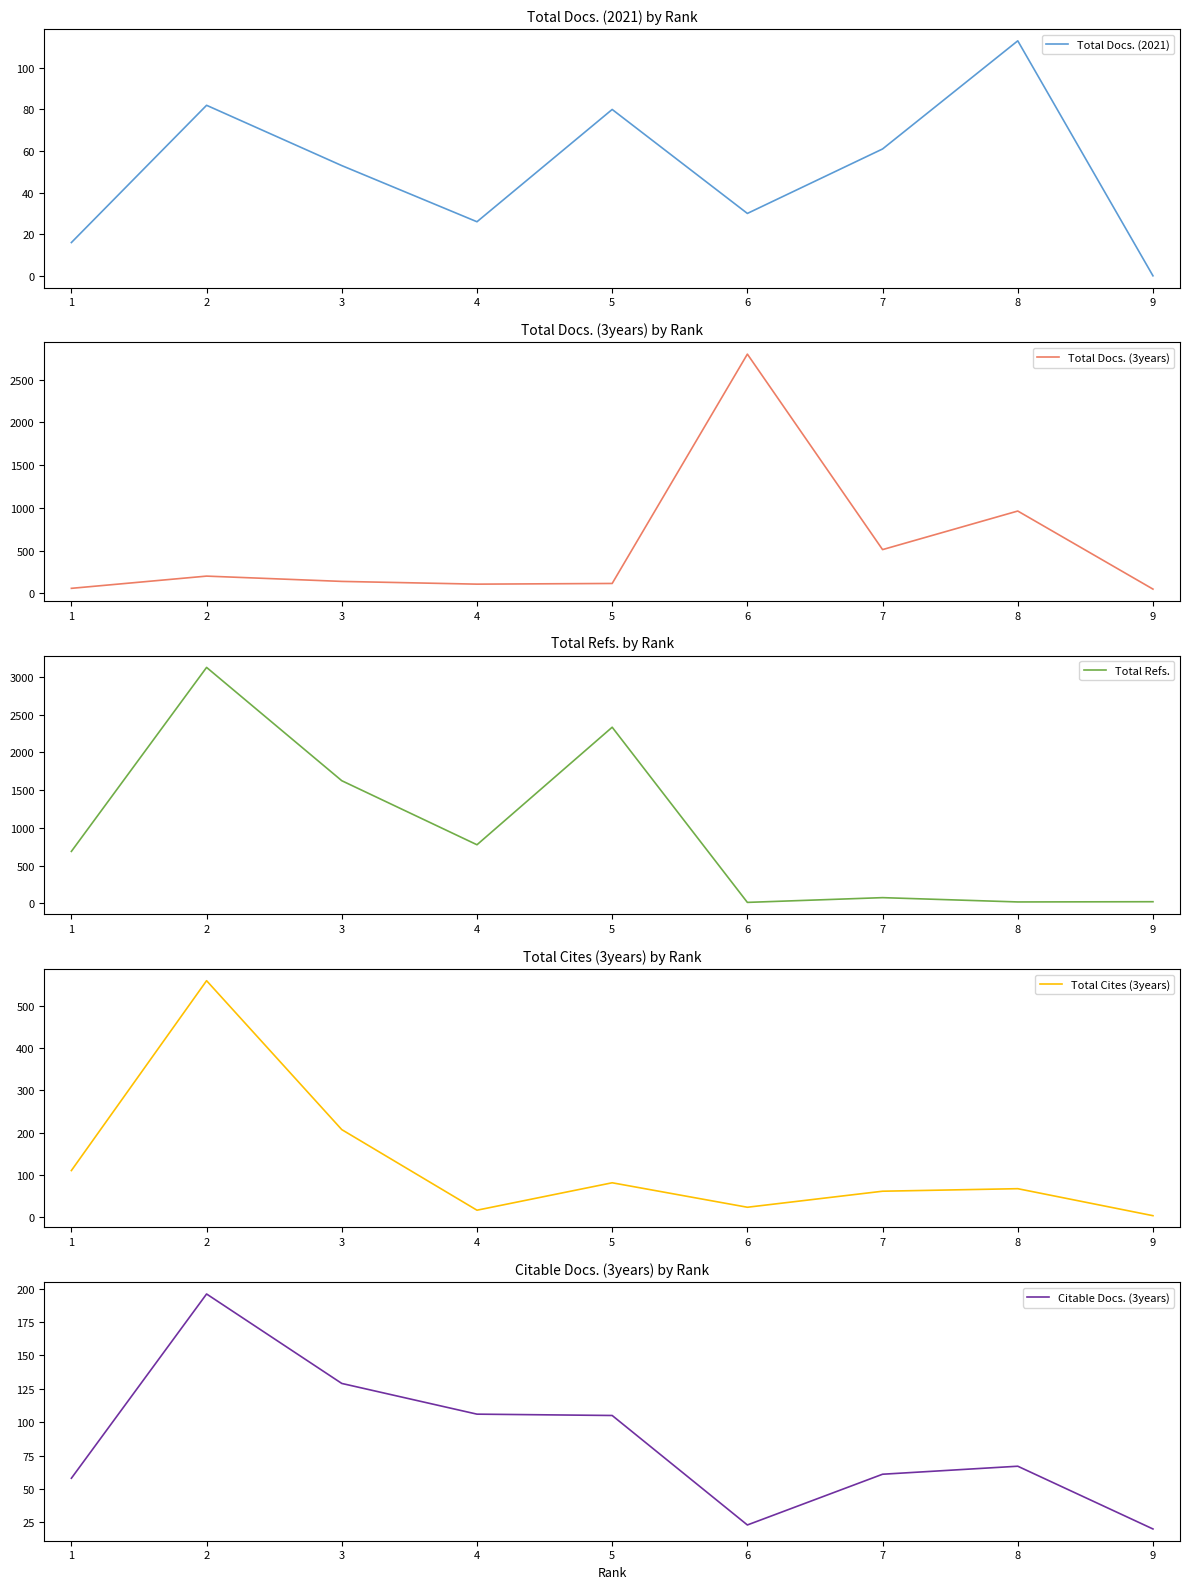

Is it true that Total Docs. (2021) equals 30 at 6?

True